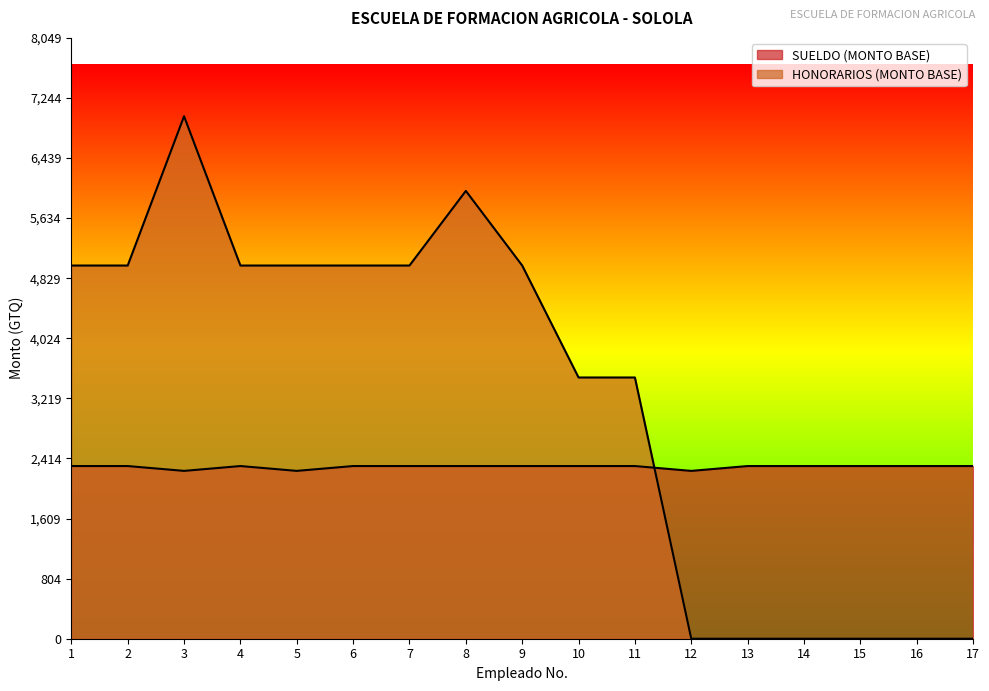

True or false: SUELDO (MONTO BASE) has a value of 1037.7 at 6.

False